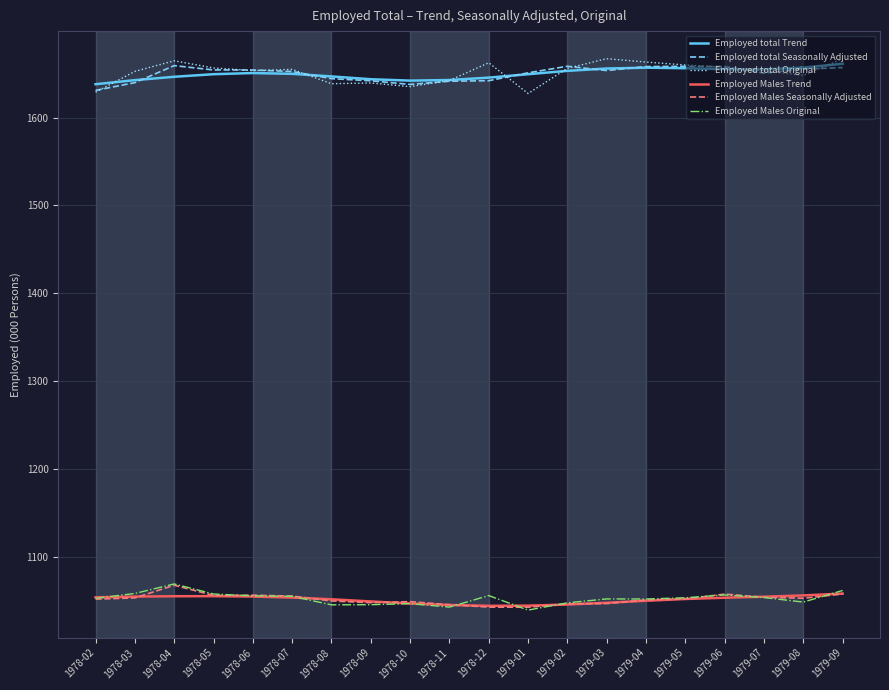

True or false: Employed Males Original and Employed total Original intersect in this chart.

False